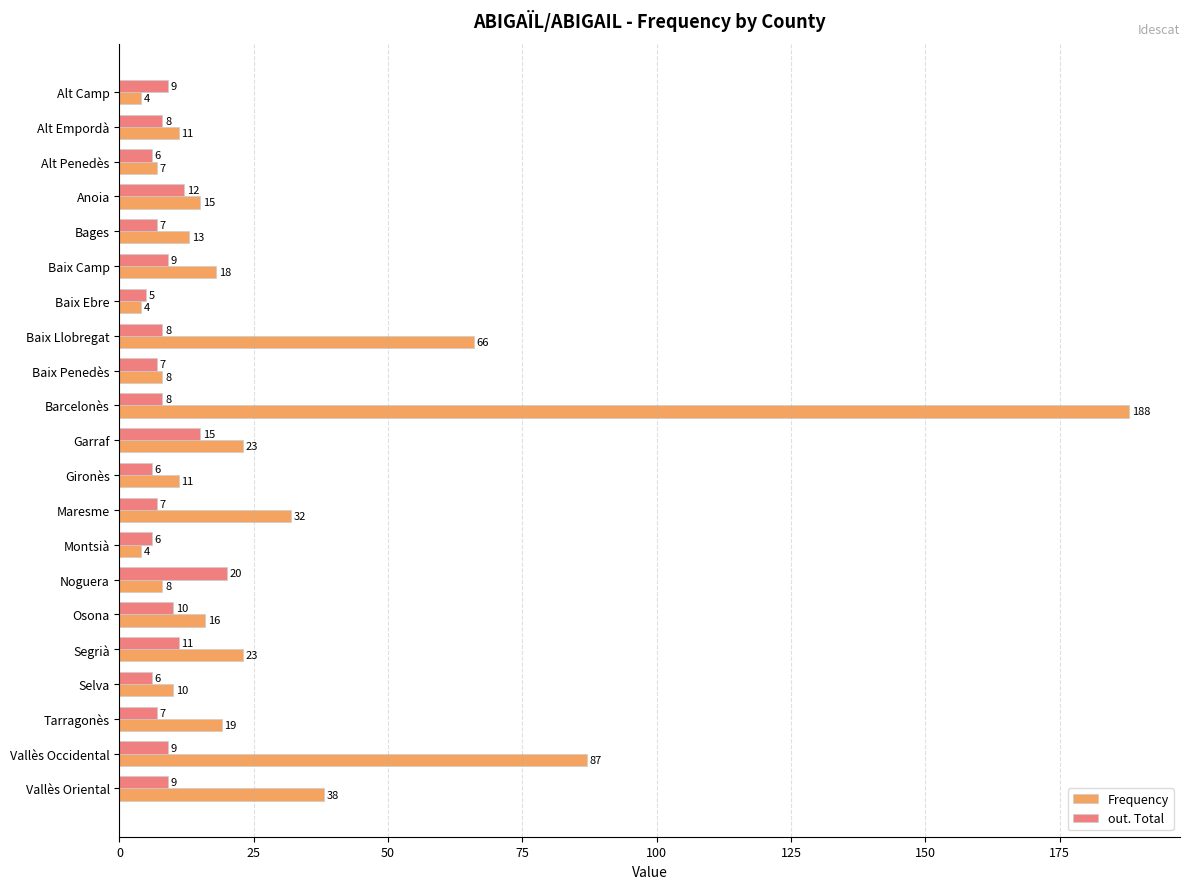

Which series has the largest range (max minus min)?

Frequency